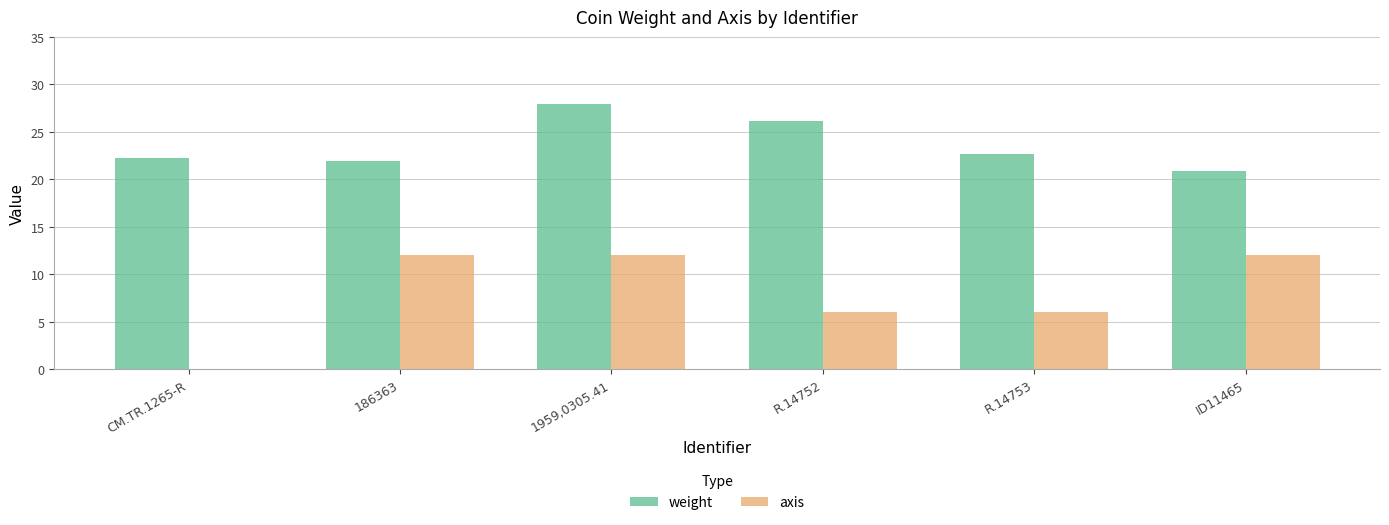

Which series changed the most between R.14753 and ID11465?

axis